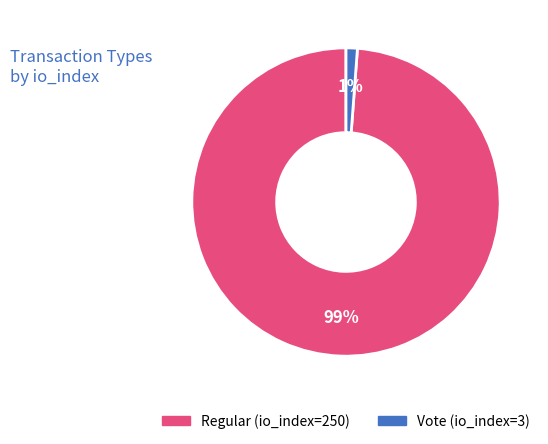

Rank the categories by value from highest to lowest.

Regular (io_index=250), Vote (io_index=3)